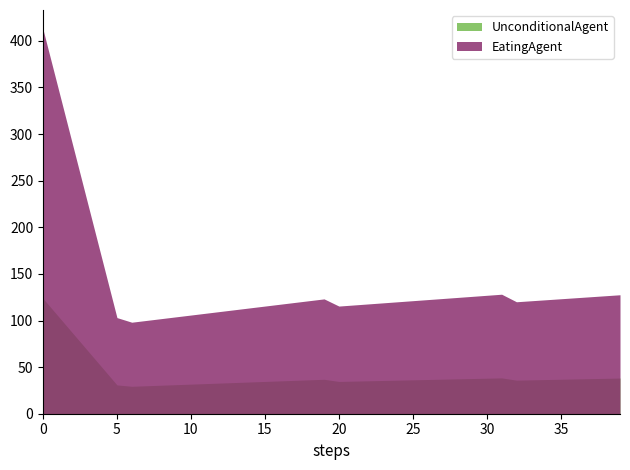

Does the chart have visible grid lines?

No